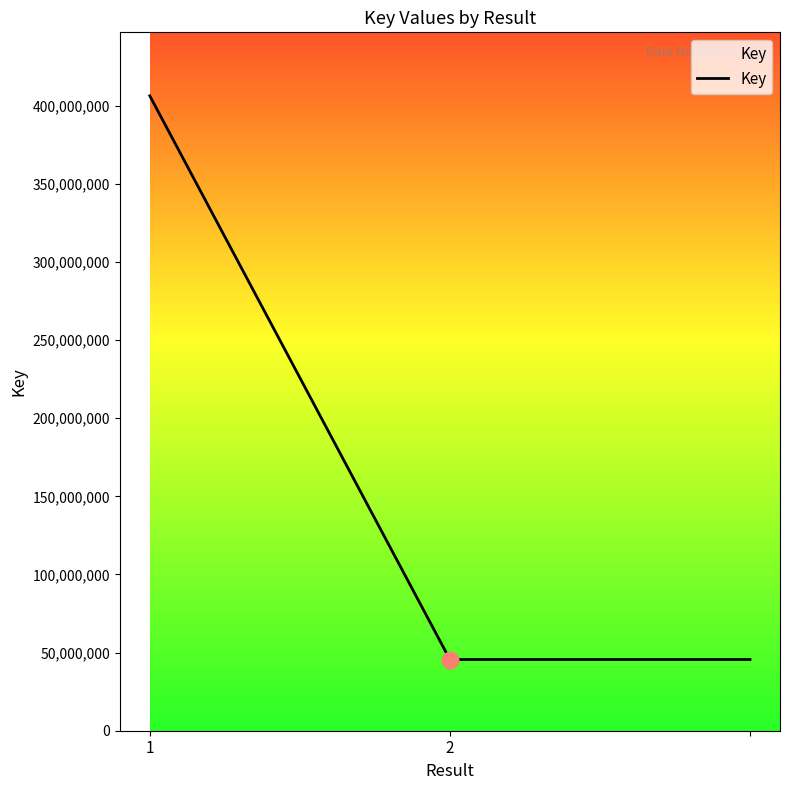

What is the difference between the maximum and second lowest values?

360703321